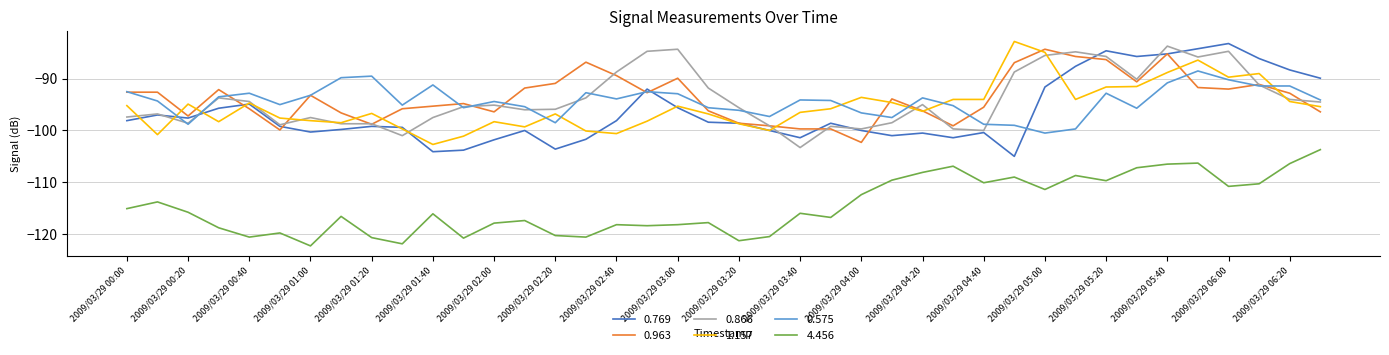

True or false: 0.575 and 4.456 cross at least once.

False